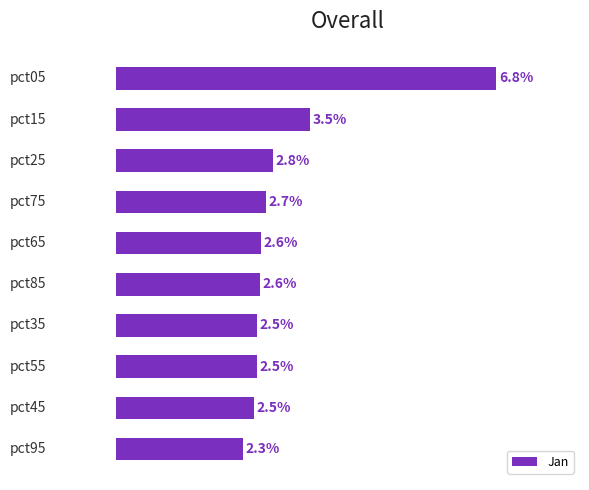

Rank the categories by value from lowest to highest.

pct95, pct45, pct55, pct35, pct85, pct65, pct75, pct25, pct15, pct05